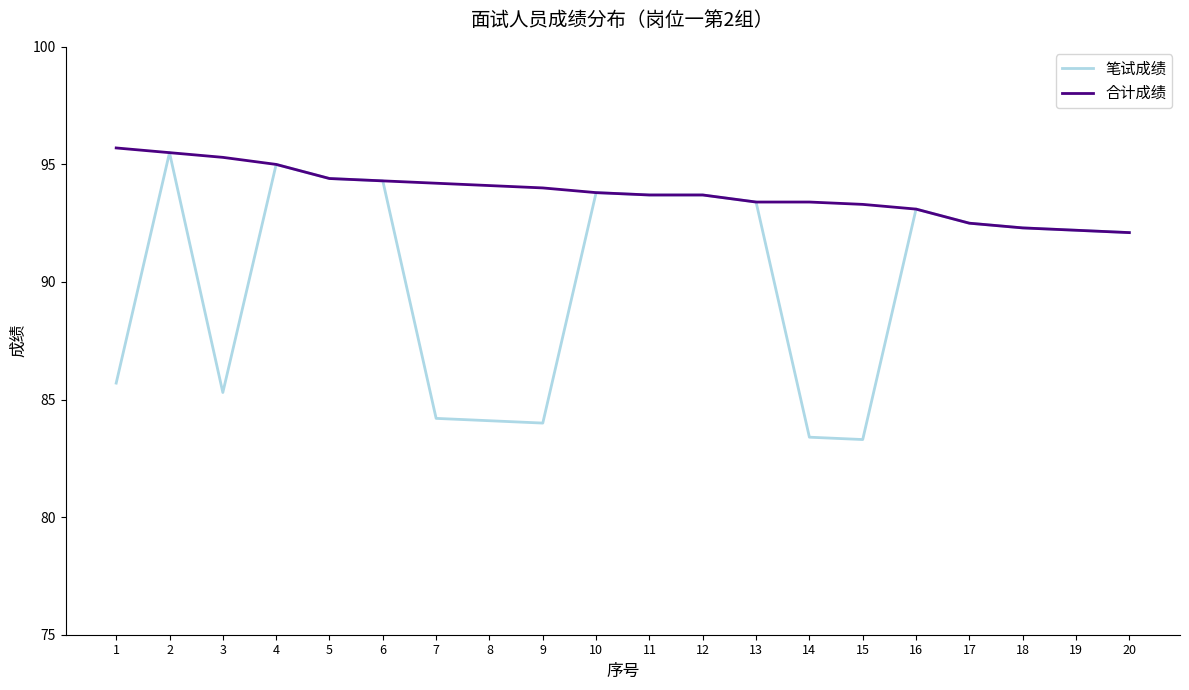

How many lines are shown in the chart?

2